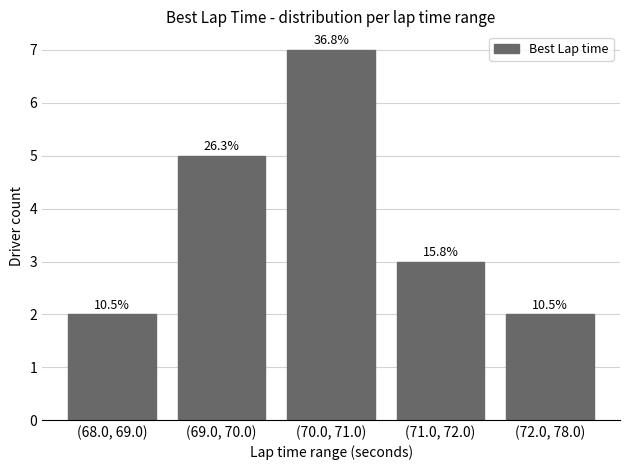

List the labels in order of value, smallest first.

(68.0, 69.0), (72.0, 78.0), (71.0, 72.0), (69.0, 70.0), (70.0, 71.0)